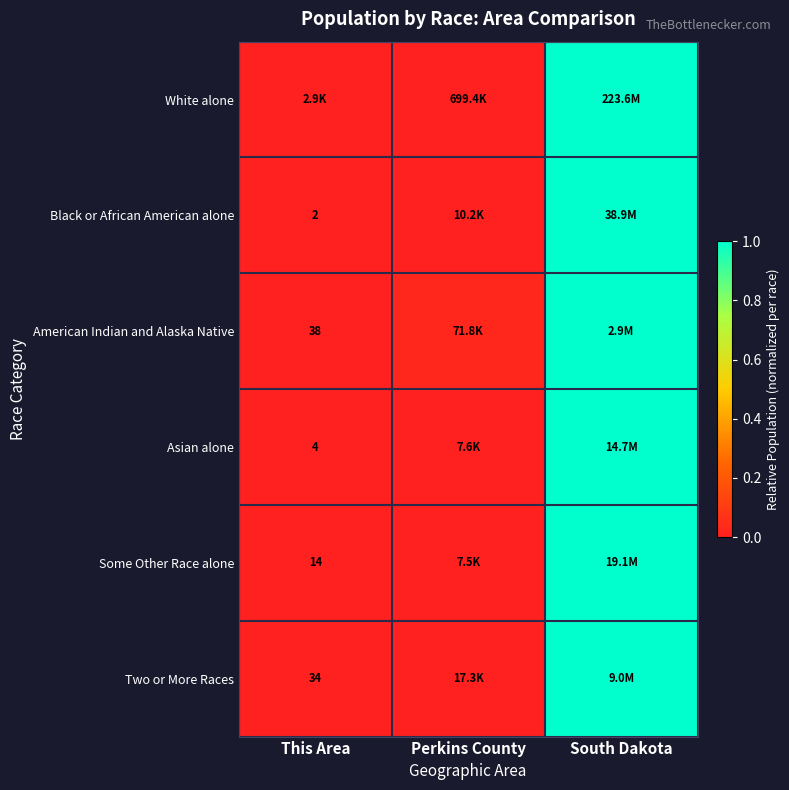

Is it true that Two or More Races equals 0.0 at Perkins County?

False